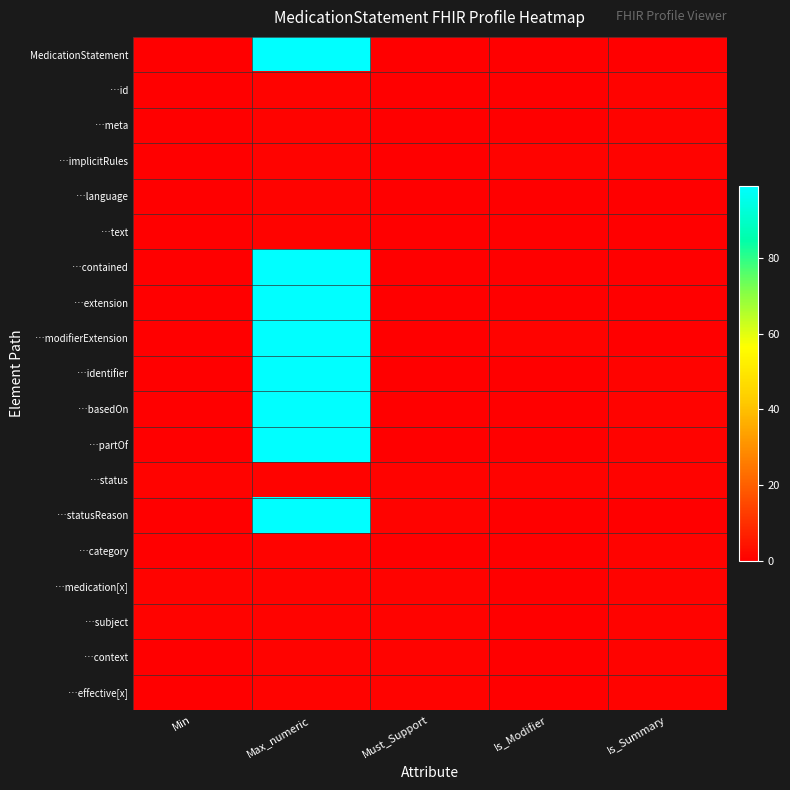

What is the spread (max minus min) of values at Must_Support?

1